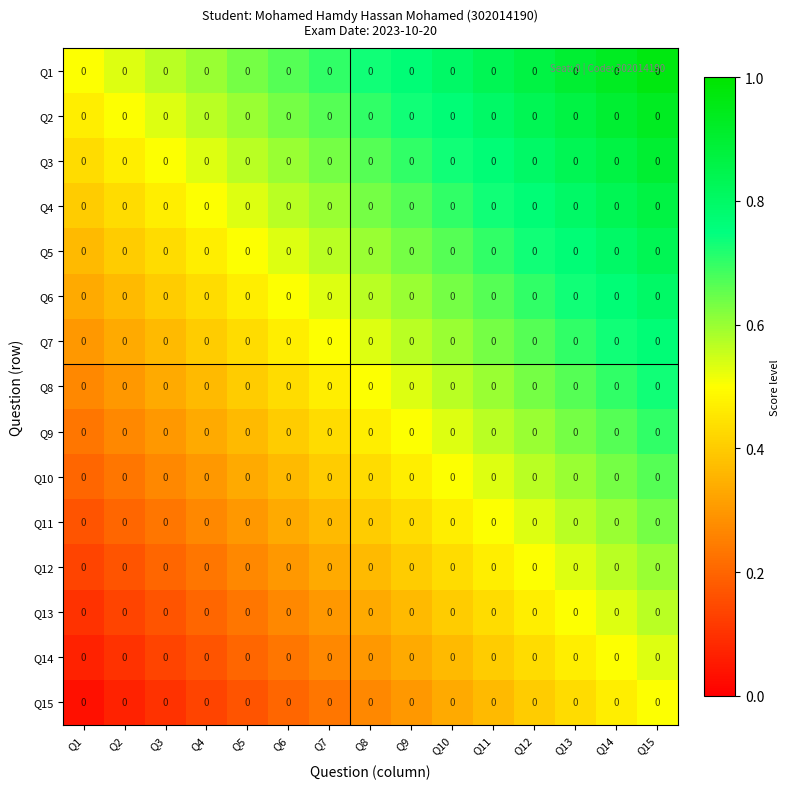

Reading left to right, transcribe all the data shown in this chart.

Q1: Q1=0.0	Q2=0.0	Q3=0.0	Q4=0.0	Q5=0.0	Q6=0.0	Q7=0.0	Q8=0.0	Q9=0.0	Q10=0.0	Q11=0.0	Q12=0.0	Q13=0.0	Q14=0.0	Q15=0.0
Q2: Q1=0.0	Q2=0.0	Q3=0.0	Q4=0.0	Q5=0.0	Q6=0.0	Q7=0.0	Q8=0.0	Q9=0.0	Q10=0.0	Q11=0.0	Q12=0.0	Q13=0.0	Q14=0.0	Q15=0.0
Q3: Q1=0.0	Q2=0.0	Q3=0.0	Q4=0.0	Q5=0.0	Q6=0.0	Q7=0.0	Q8=0.0	Q9=0.0	Q10=0.0	Q11=0.0	Q12=0.0	Q13=0.0	Q14=0.0	Q15=0.0
Q4: Q1=0.0	Q2=0.0	Q3=0.0	Q4=0.0	Q5=0.0	Q6=0.0	Q7=0.0	Q8=0.0	Q9=0.0	Q10=0.0	Q11=0.0	Q12=0.0	Q13=0.0	Q14=0.0	Q15=0.0
Q5: Q1=0.0	Q2=0.0	Q3=0.0	Q4=0.0	Q5=0.0	Q6=0.0	Q7=0.0	Q8=0.0	Q9=0.0	Q10=0.0	Q11=0.0	Q12=0.0	Q13=0.0	Q14=0.0	Q15=0.0
Q6: Q1=0.0	Q2=0.0	Q3=0.0	Q4=0.0	Q5=0.0	Q6=0.0	Q7=0.0	Q8=0.0	Q9=0.0	Q10=0.0	Q11=0.0	Q12=0.0	Q13=0.0	Q14=0.0	Q15=0.0
Q7: Q1=0.0	Q2=0.0	Q3=0.0	Q4=0.0	Q5=0.0	Q6=0.0	Q7=0.0	Q8=0.0	Q9=0.0	Q10=0.0	Q11=0.0	Q12=0.0	Q13=0.0	Q14=0.0	Q15=0.0
Q8: Q1=0.0	Q2=0.0	Q3=0.0	Q4=0.0	Q5=0.0	Q6=0.0	Q7=0.0	Q8=0.0	Q9=0.0	Q10=0.0	Q11=0.0	Q12=0.0	Q13=0.0	Q14=0.0	Q15=0.0
Q9: Q1=0.0	Q2=0.0	Q3=0.0	Q4=0.0	Q5=0.0	Q6=0.0	Q7=0.0	Q8=0.0	Q9=0.0	Q10=0.0	Q11=0.0	Q12=0.0	Q13=0.0	Q14=0.0	Q15=0.0
Q10: Q1=0.0	Q2=0.0	Q3=0.0	Q4=0.0	Q5=0.0	Q6=0.0	Q7=0.0	Q8=0.0	Q9=0.0	Q10=0.0	Q11=0.0	Q12=0.0	Q13=0.0	Q14=0.0	Q15=0.0
Q11: Q1=0.0	Q2=0.0	Q3=0.0	Q4=0.0	Q5=0.0	Q6=0.0	Q7=0.0	Q8=0.0	Q9=0.0	Q10=0.0	Q11=0.0	Q12=0.0	Q13=0.0	Q14=0.0	Q15=0.0
Q12: Q1=0.0	Q2=0.0	Q3=0.0	Q4=0.0	Q5=0.0	Q6=0.0	Q7=0.0	Q8=0.0	Q9=0.0	Q10=0.0	Q11=0.0	Q12=0.0	Q13=0.0	Q14=0.0	Q15=0.0
Q13: Q1=0.0	Q2=0.0	Q3=0.0	Q4=0.0	Q5=0.0	Q6=0.0	Q7=0.0	Q8=0.0	Q9=0.0	Q10=0.0	Q11=0.0	Q12=0.0	Q13=0.0	Q14=0.0	Q15=0.0
Q14: Q1=0.0	Q2=0.0	Q3=0.0	Q4=0.0	Q5=0.0	Q6=0.0	Q7=0.0	Q8=0.0	Q9=0.0	Q10=0.0	Q11=0.0	Q12=0.0	Q13=0.0	Q14=0.0	Q15=0.0
Q15: Q1=0.0	Q2=0.0	Q3=0.0	Q4=0.0	Q5=0.0	Q6=0.0	Q7=0.0	Q8=0.0	Q9=0.0	Q10=0.0	Q11=0.0	Q12=0.0	Q13=0.0	Q14=0.0	Q15=0.0